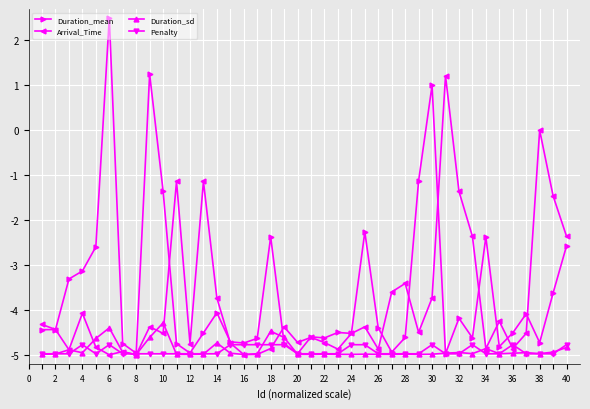

Which series has the largest range (max minus min)?

Duration_mean